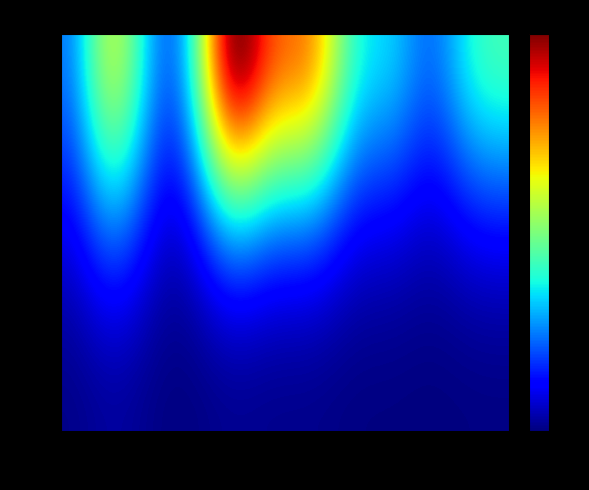

At which category does the chart reach its minimum across all series?

sanL.0020